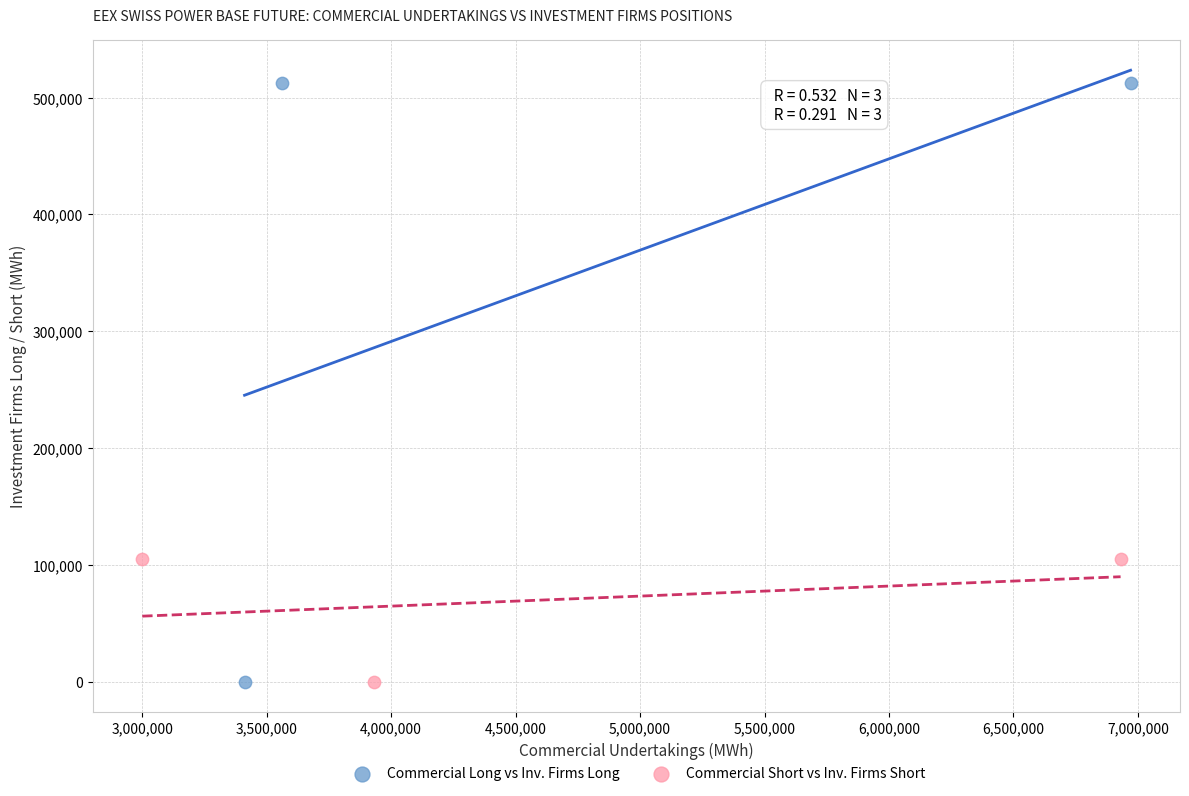

Which series has the widest spread of Y values?

Commercial Long vs Inv. Firms Long